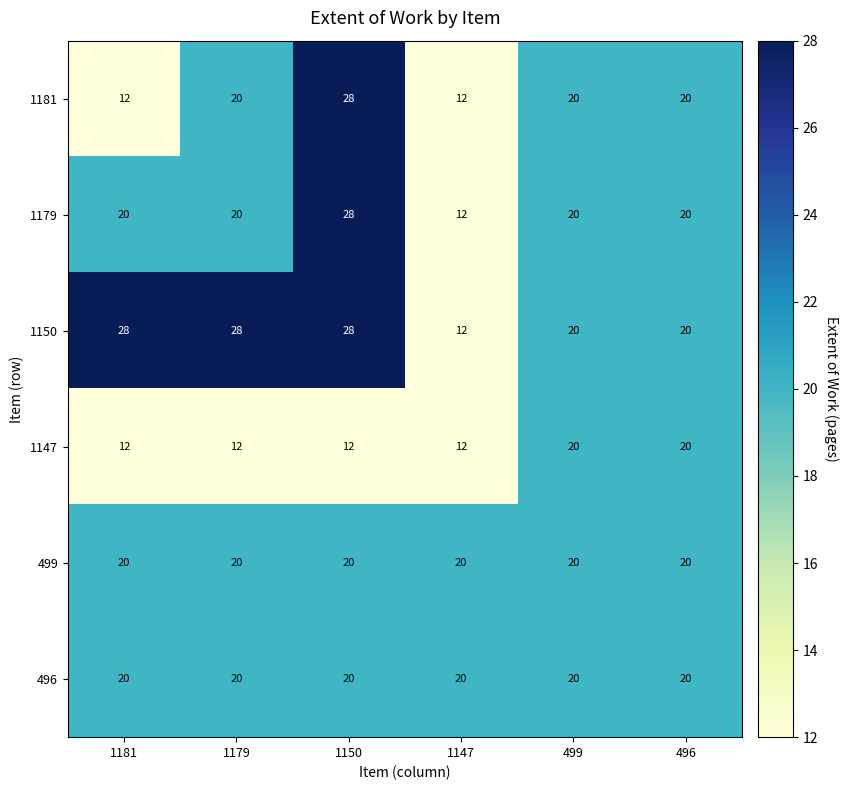

What is the sum of the 1181 values at 499 and 1179?

40